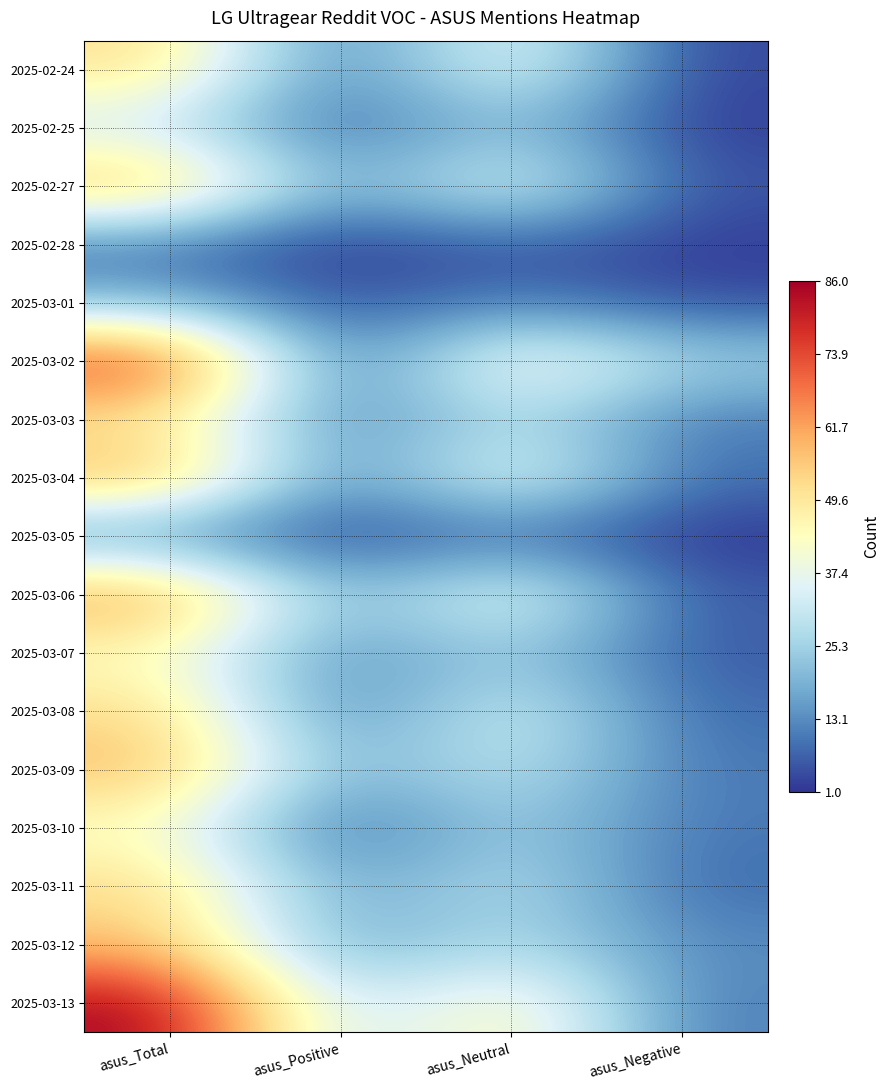

Reading left to right, list all the values displayed in this chart.

2025-02-24: asus_Total=52	asus_Positive=8	asus_Neutral=41	asus_Negative=3
2025-02-25: asus_Total=31	asus_Positive=6	asus_Neutral=23	asus_Negative=2
2025-02-27: asus_Total=60	asus_Positive=15	asus_Neutral=40	asus_Negative=5
2025-02-28: asus_Total=9	asus_Positive=1	asus_Neutral=6	asus_Negative=2
2025-03-01: asus_Total=20	asus_Positive=4	asus_Neutral=12	asus_Negative=4
2025-03-02: asus_Total=78	asus_Positive=6	asus_Neutral=46	asus_Negative=26
2025-03-03: asus_Total=49	asus_Positive=10	asus_Neutral=29	asus_Negative=10
2025-03-04: asus_Total=61	asus_Positive=10	asus_Neutral=42	asus_Negative=9
2025-03-05: asus_Total=12	asus_Positive=3	asus_Neutral=8	asus_Negative=1
2025-03-06: asus_Total=65	asus_Positive=17	asus_Neutral=42	asus_Negative=6
2025-03-07: asus_Total=43	asus_Positive=12	asus_Neutral=25	asus_Negative=6
2025-03-08: asus_Total=53	asus_Positive=9	asus_Neutral=36	asus_Negative=8
2025-03-09: asus_Total=59	asus_Positive=17	asus_Neutral=32	asus_Negative=10
2025-03-10: asus_Total=42	asus_Positive=6	asus_Neutral=26	asus_Negative=10
2025-03-11: asus_Total=53	asus_Positive=15	asus_Neutral=30	asus_Negative=8
2025-03-12: asus_Total=57	asus_Positive=15	asus_Neutral=29	asus_Negative=13
2025-03-13: asus_Total=86	asus_Positive=26	asus_Neutral=49	asus_Negative=11